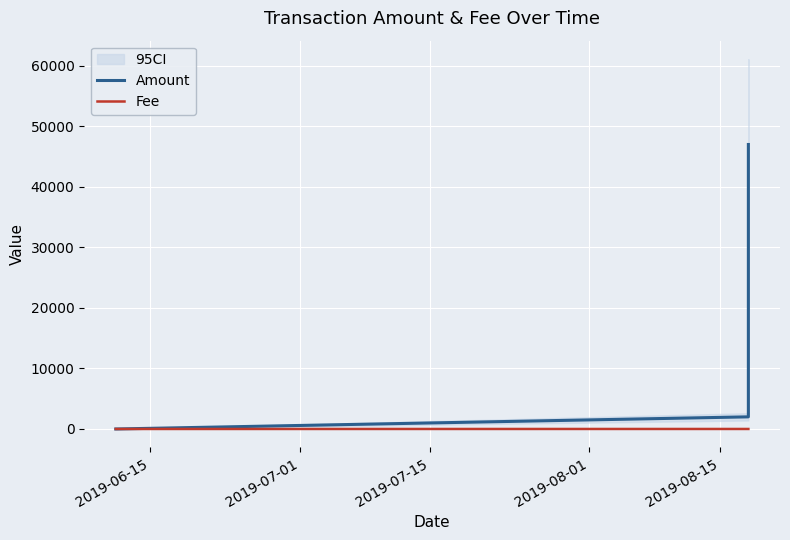

What position from the left is 2019-06-15?

1